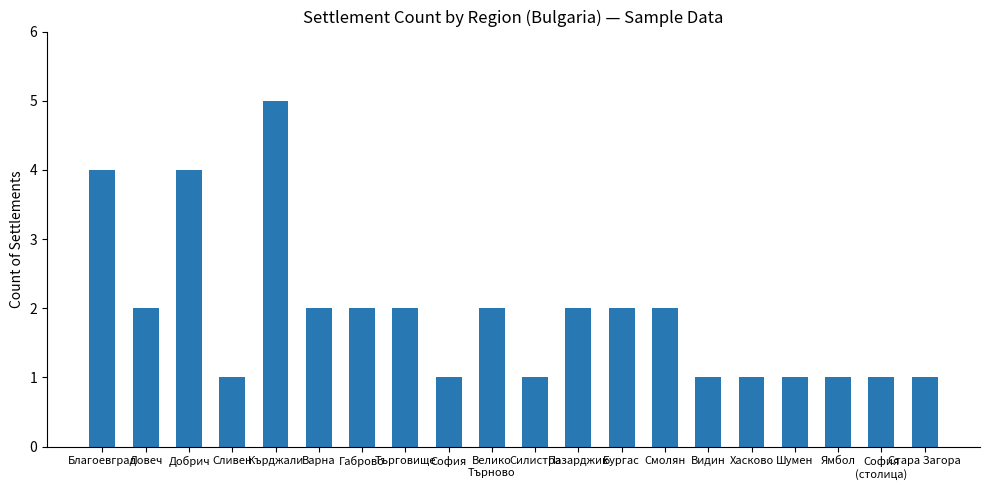

Is it true that the value at Ямбол is 0?

False